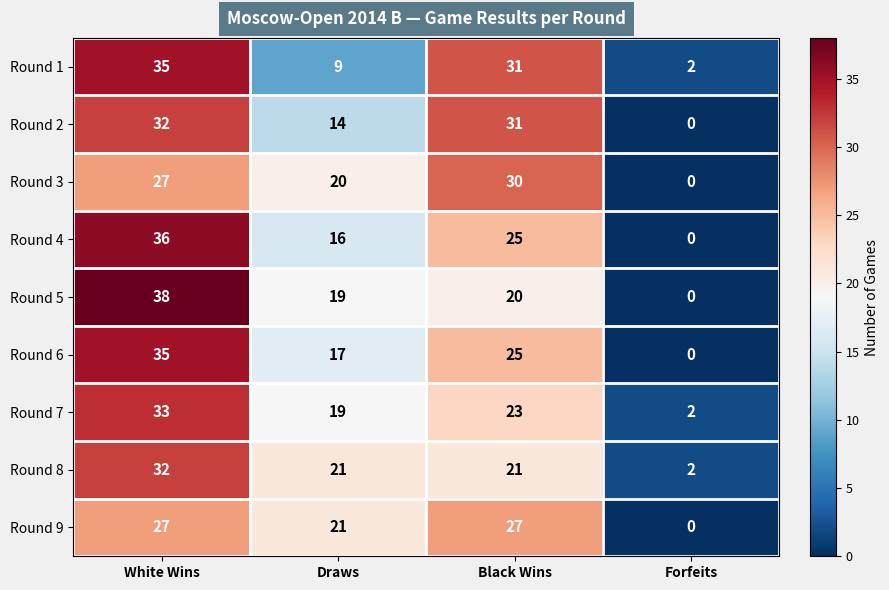

Which series has the widest spread of values?

Round 5